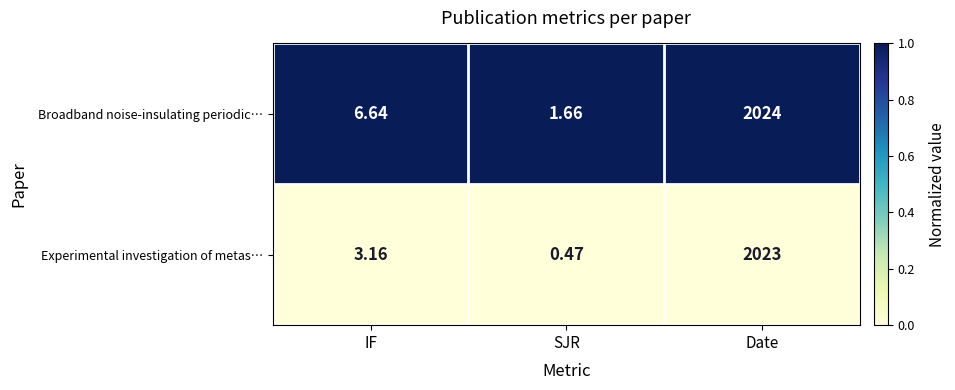

List the series in order of their overall mean, highest first.

Broadband noise-insulating periodic…, Experimental investigation of metas…